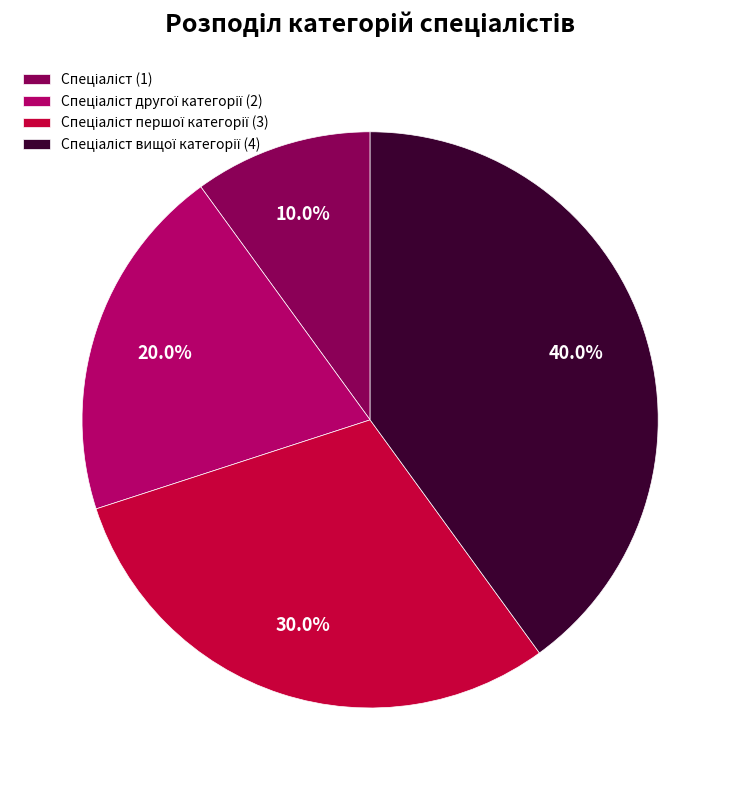

Does any single category account for the majority?

No